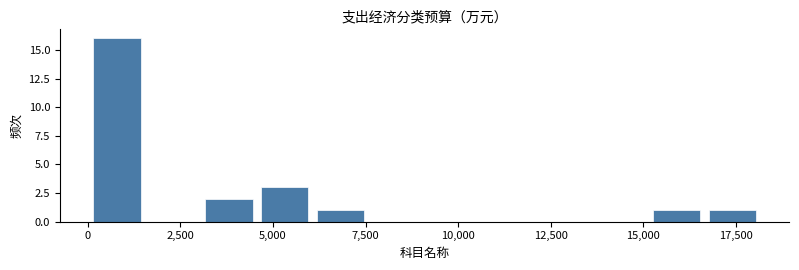

Around what value on the x-axis is the tallest bar? Give the approximate position of its centre, as read against the axis.

1000